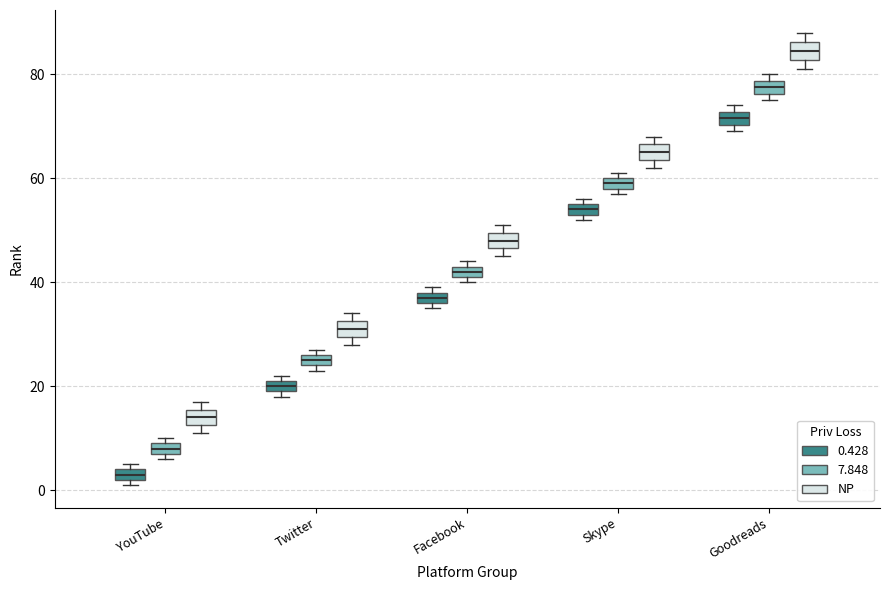

Which box's median line is the lowest?

YouTube (0.428)